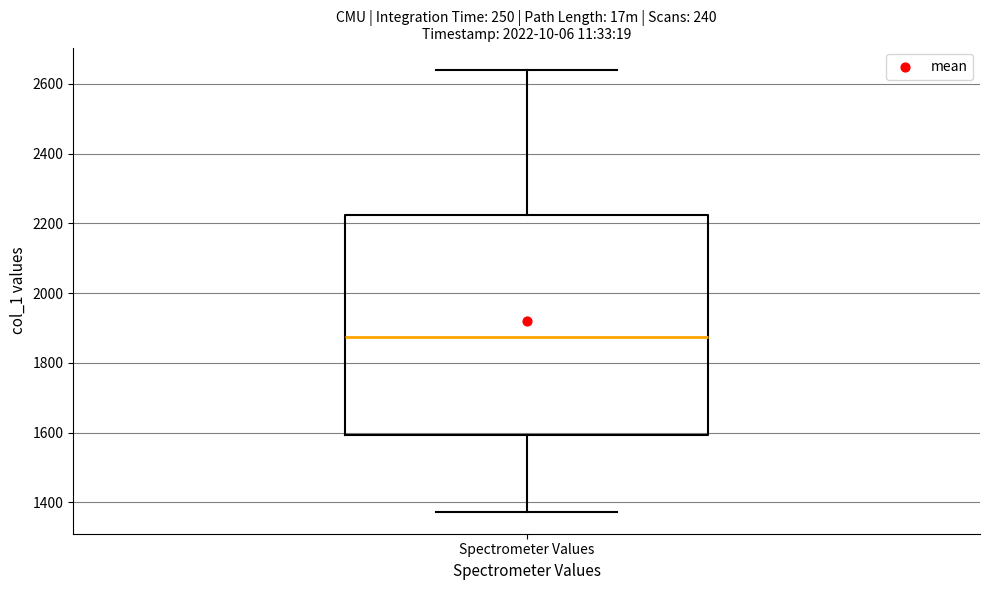

Read this box plot against the y-axis: the position of the median line, the range covered by the box, and the ends of both whiskers. The values are not printed on the chart, so give them approximately, as read against the axis.

median 1880, box 1600 to 2220, whiskers 1380 to 2640